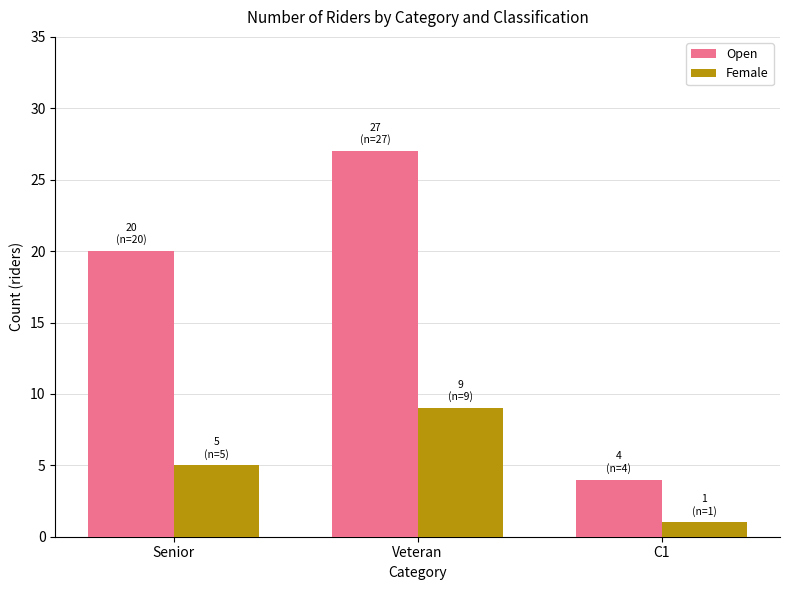

What are all the series names shown in the legend?

Open, Female